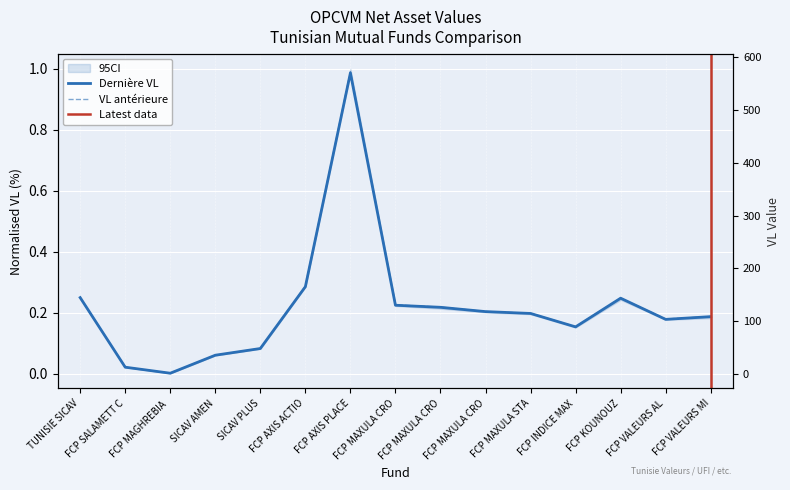

True or false: VL antérieure has a value of 0.0 at FCP MAXULA CRO.

False